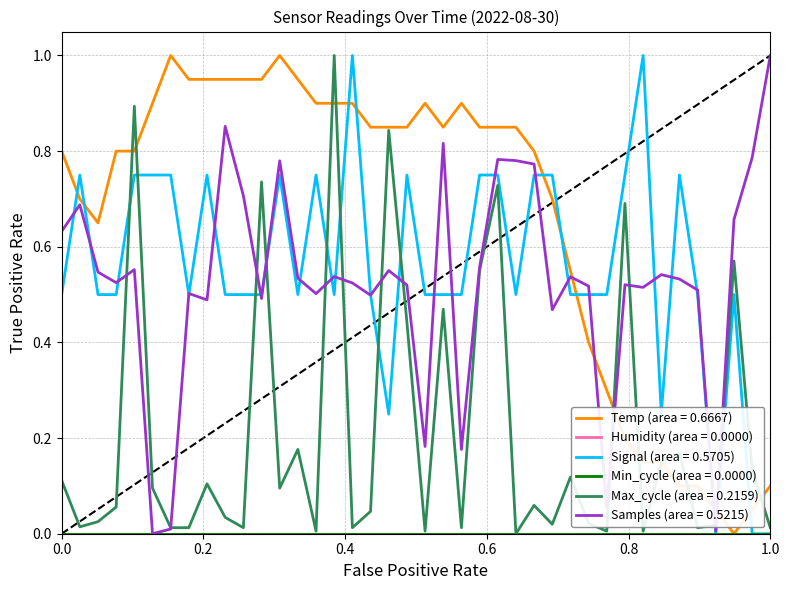

Is this an area chart (filled region under the line)?

No